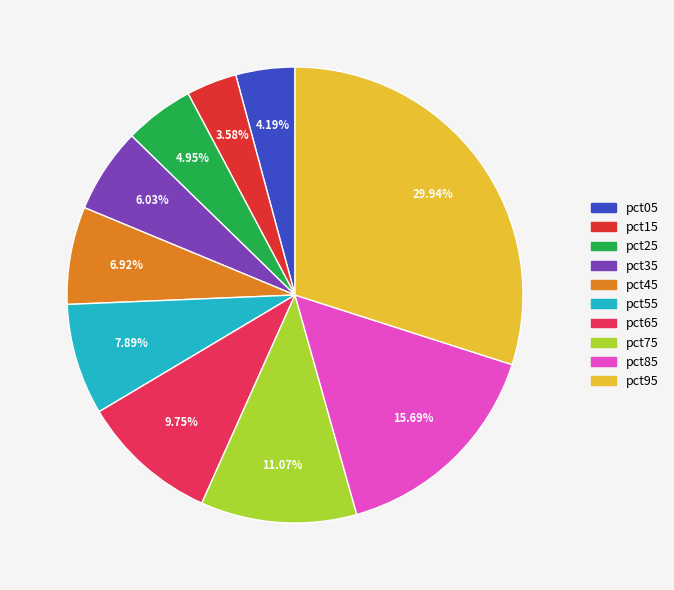

Rank the categories by value from lowest to highest.

pct15, pct05, pct25, pct35, pct45, pct55, pct65, pct75, pct85, pct95